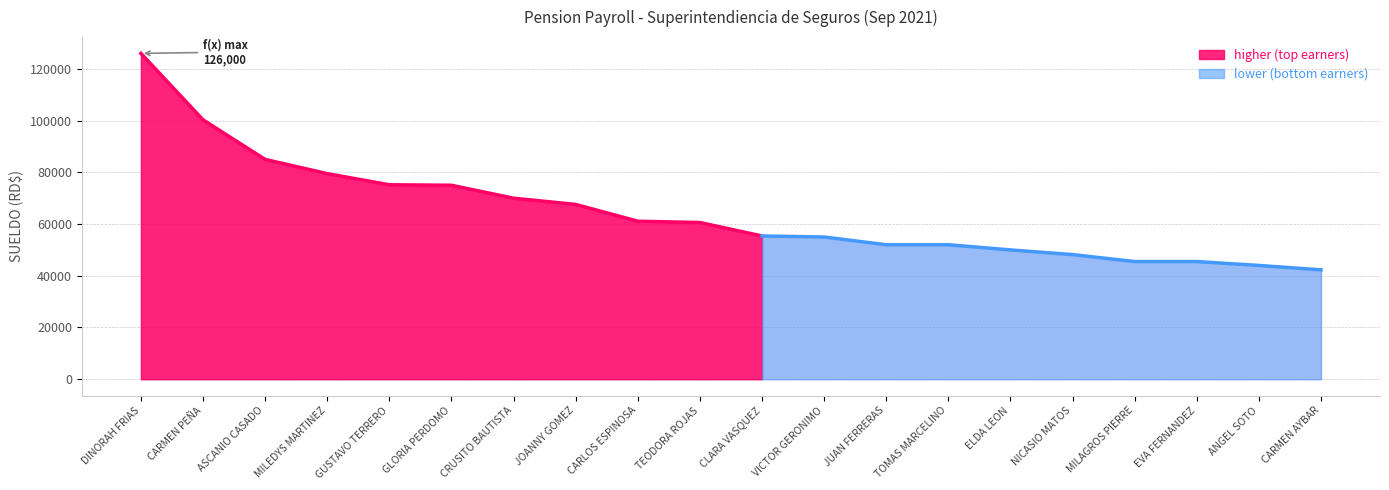

Reading left to right, transcribe all the data shown in this chart.

DINORAH FRIAS=126000.0	CARMEN PEÑA=100300.0	ASCANIO CASADO=85000.0	MILEDYS MARTINEZ=79500.0	GUSTAVO TERRERO=75200.0	GLORIA PERDOMO=75000.0	CRUSITO BAUTISTA=70000.0	JOANNY GOMEZ=67600.0	CARLOS ESPINOSA=61100.0	TEODORA ROJAS=60600.0	CLARA VASQUEZ=55400.0	VICTOR GERONIMO=55000.0	JUAN FERRERAS=52000.0	TOMAS MARCELINO=52000.0	ELDA LEON=50000.0	NICASIO MATOS=48200.0	MILAGROS PIERRE=45500.0	EVA FERNANDEZ=45500.0	ANGEL SOTO=43994.8	CARMEN AYBAR=42300.0